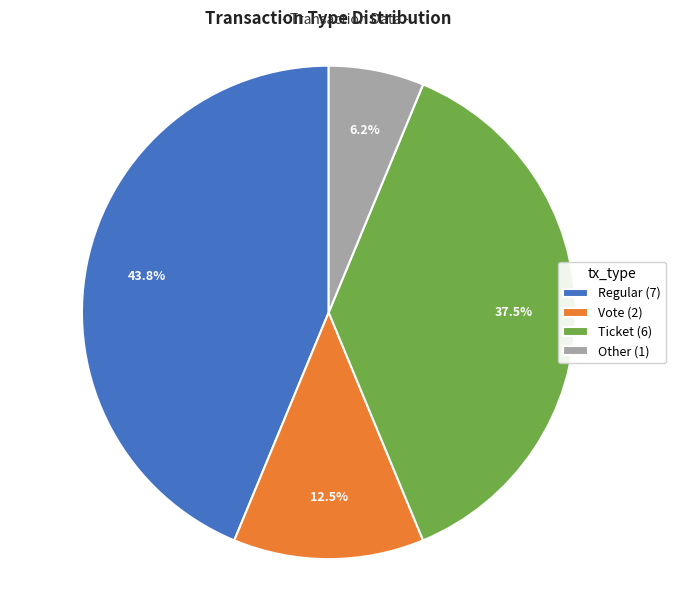

Is the sum of Regular and Vote greater than half?

Yes